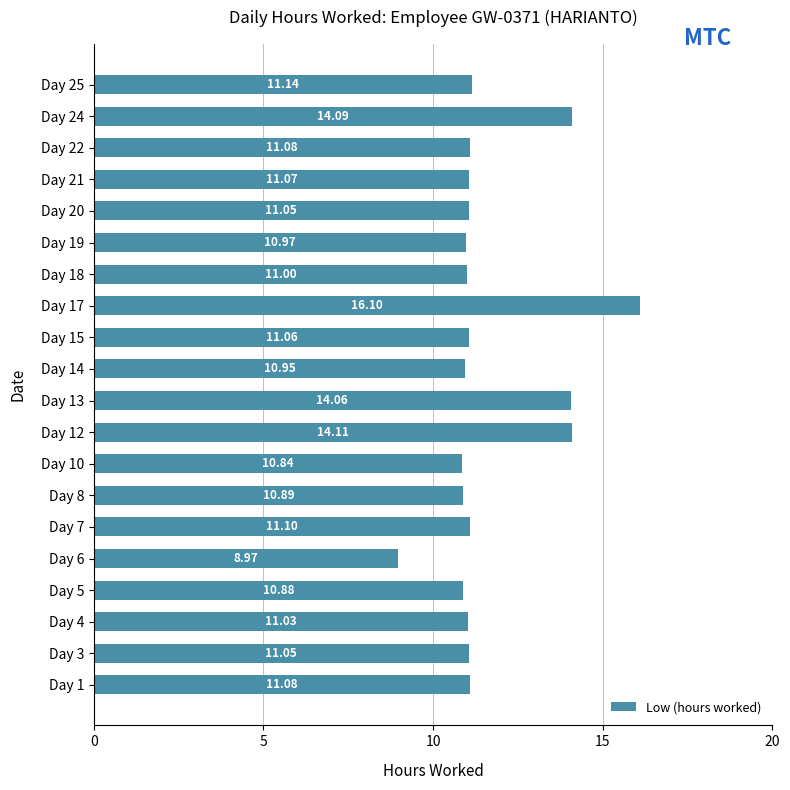

What is the ratio of the value at Day 14 to the value at Day 25?

1.0